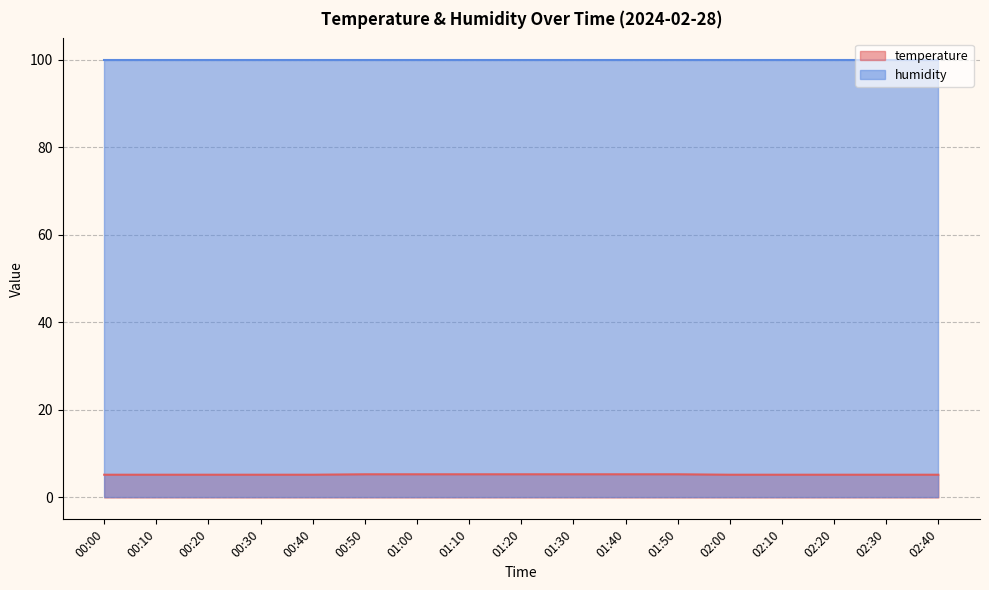

The value at 02:10 is 5.2. True or false?

True